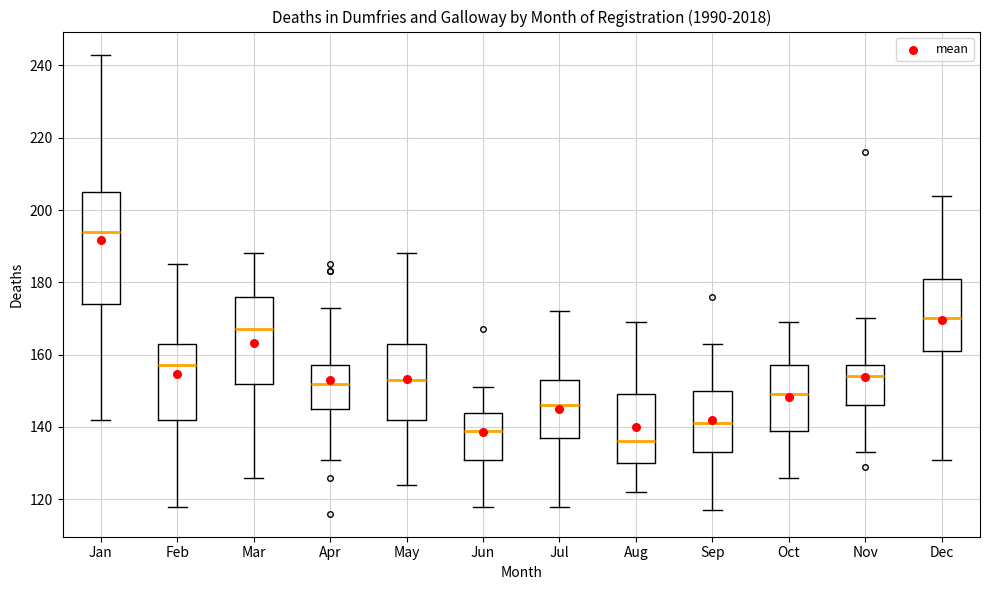

Which box has the lowest median line?

Aug